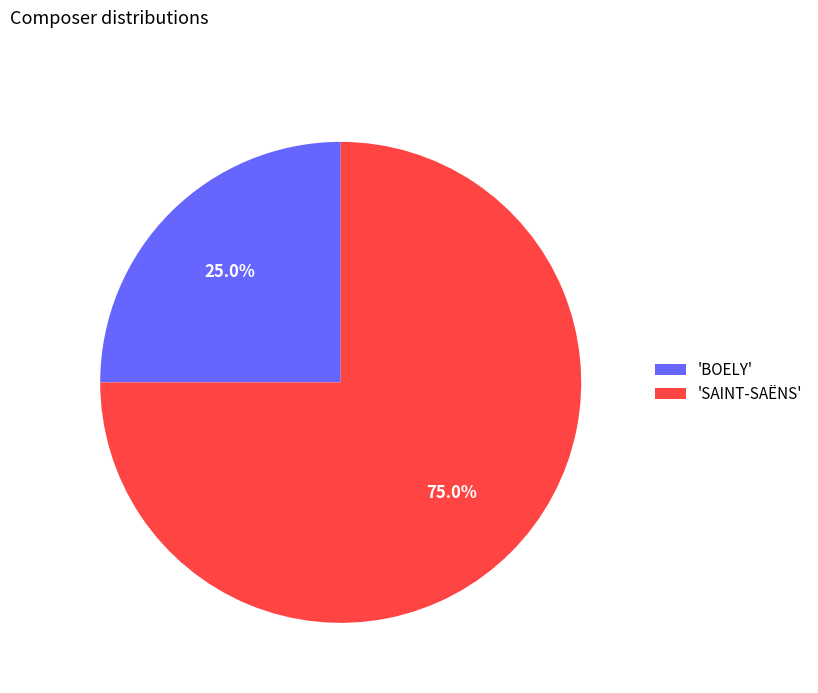

Approximately how many times larger is the value at 'SAINT-SAËNS' compared to 'BOELY'?

3.0